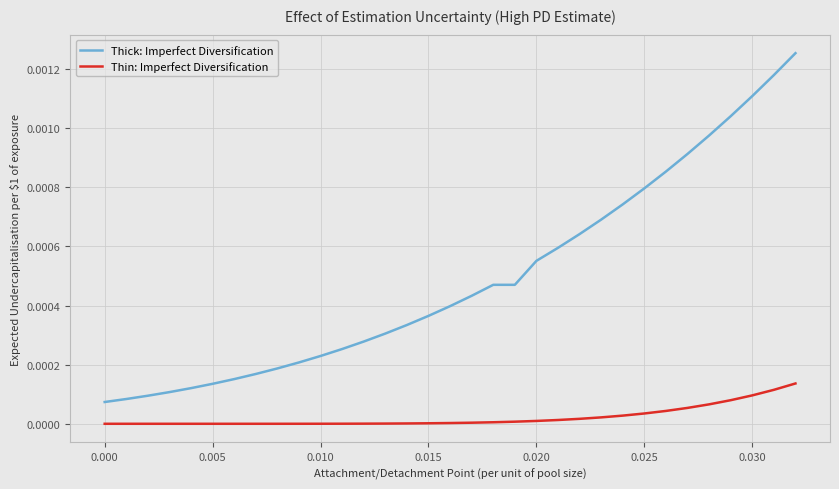

List the series in order of their peak value, lowest first.

Thin: Imperfect Diversification, Thick: Imperfect Diversification